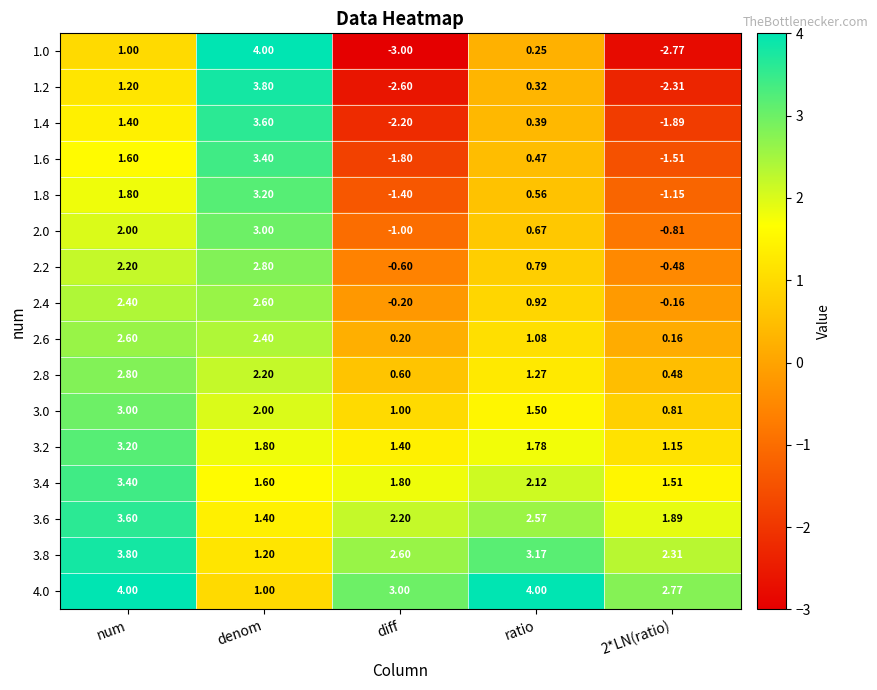

What is the difference between the highest and lowest values at denom?

3.0